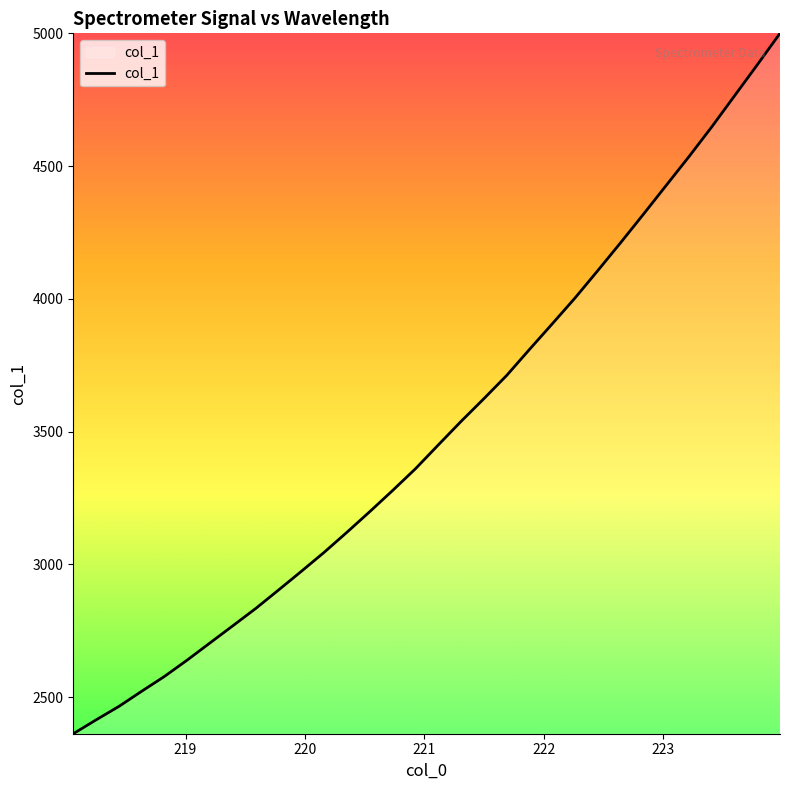

True or false: the data has more than 1 interior local peaks.

False